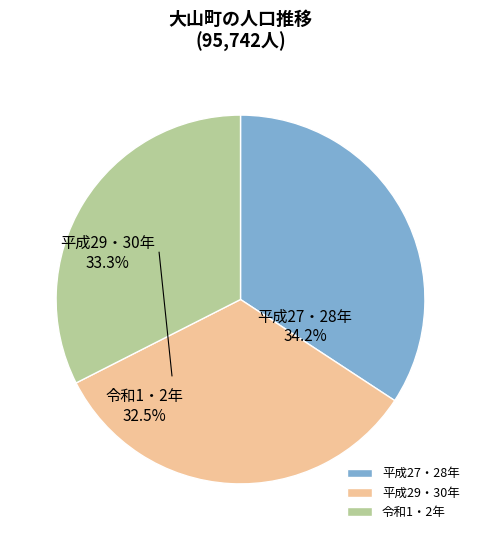

Is the sum of 令和2年 and 平成29年 greater than half?

No